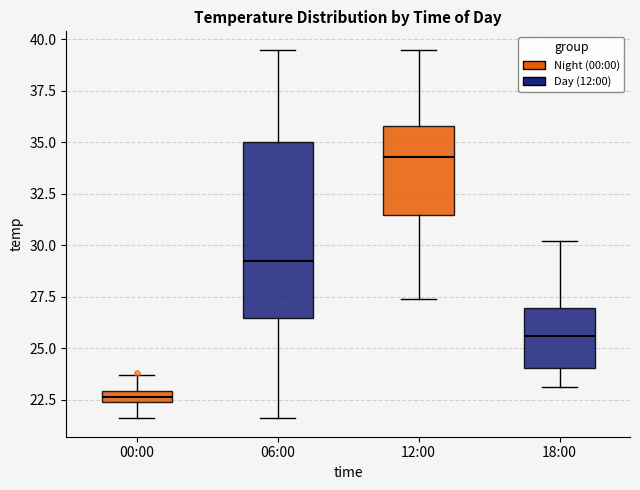

Comparing the boxes themselves (not the whiskers), which one is the tallest?

06:00